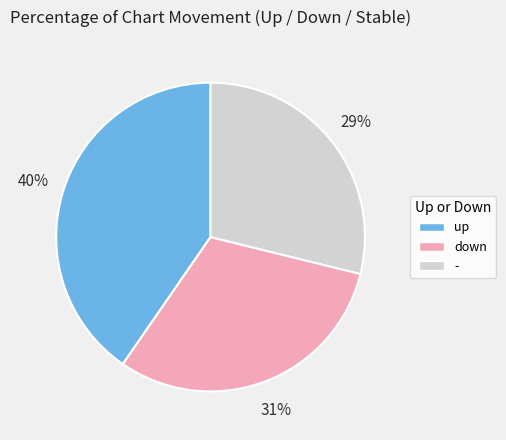

True or false: down accounts for 20% of the total.

False